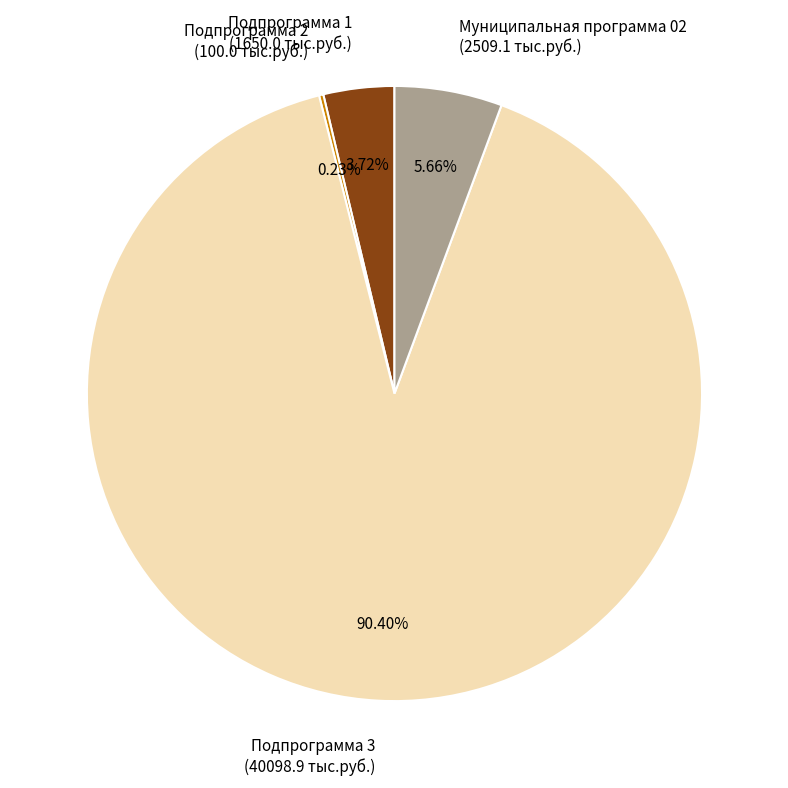

Which has a higher value, Подпрограмма 3 (40098.9 тыс.руб.) or Подпрограмма 1 (1650.0 тыс.руб.)?

Подпрограмма 3 (40098.9 тыс.руб.)